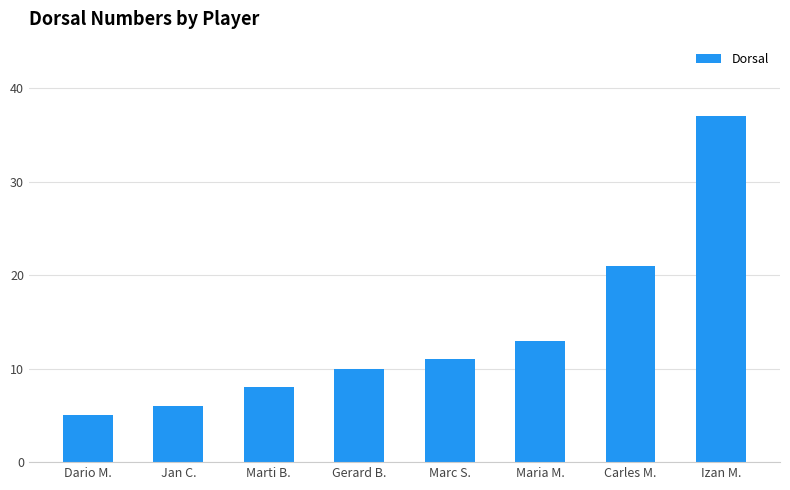

The value at Dario M. is 5. True or false?

True